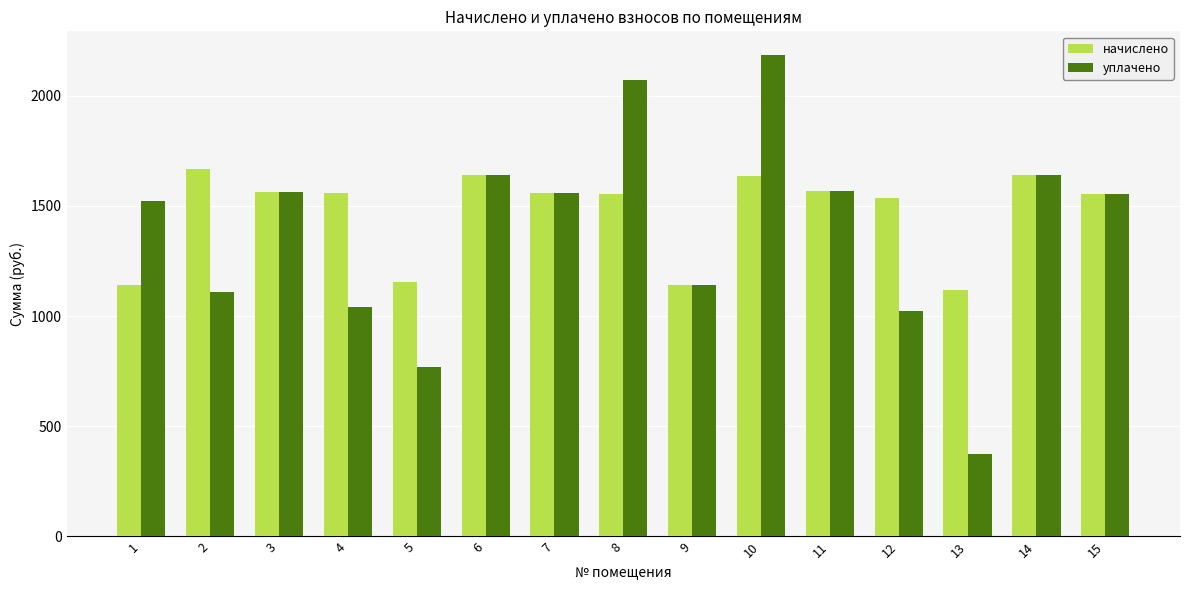

At which category does the chart reach its minimum across all series?

13